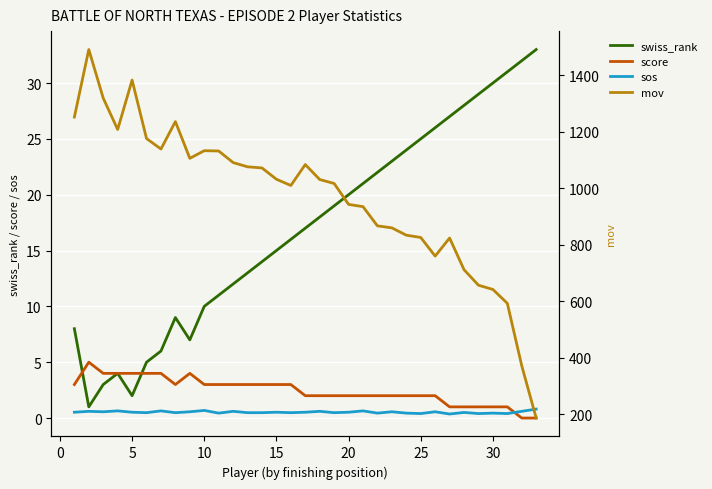

Which series ends up on top after the final intersection of swiss_rank and score?

swiss_rank